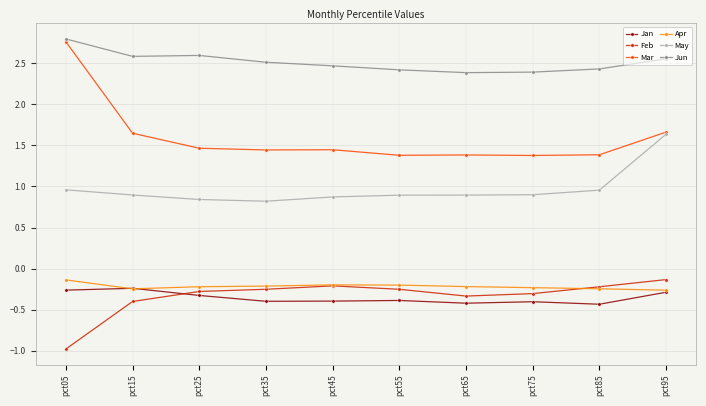

Which series has the largest total across all categories?

Jun